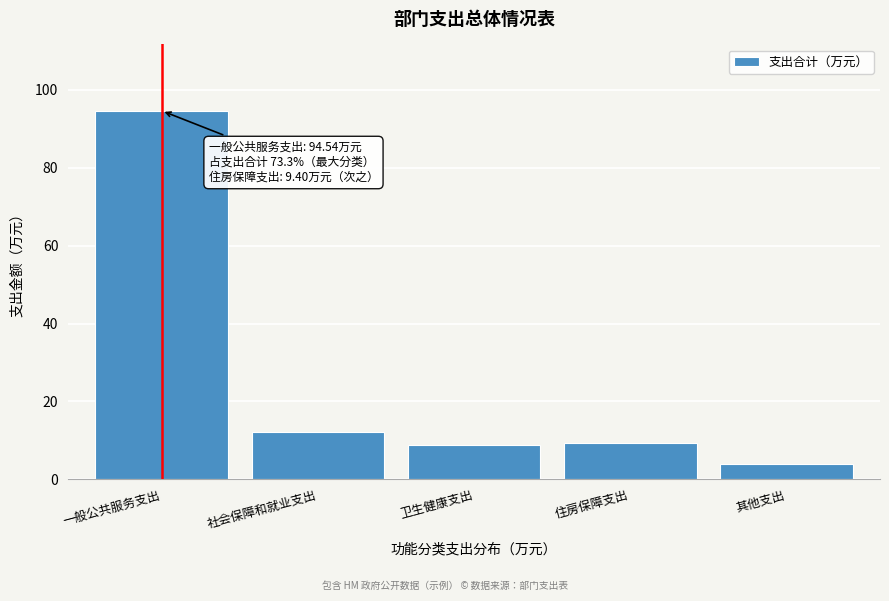

Reading right to left, list all the values displayed in this chart.

4.0	9.4	8.9	12.1	94.5